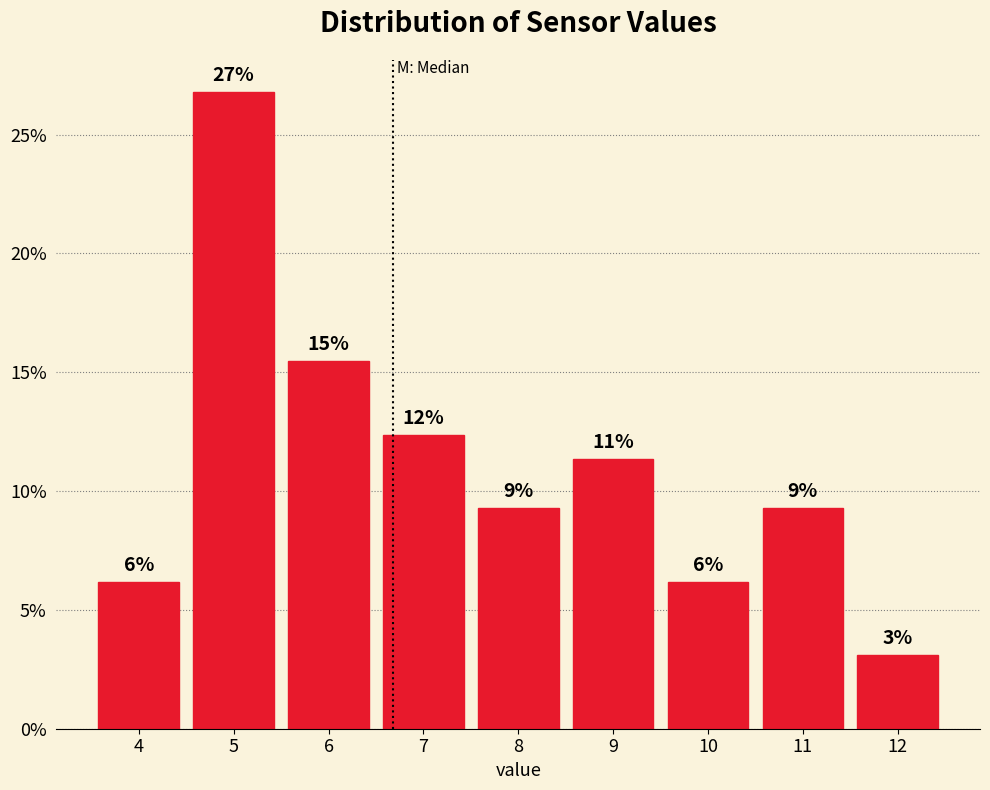

Are the bars horizontal?

No